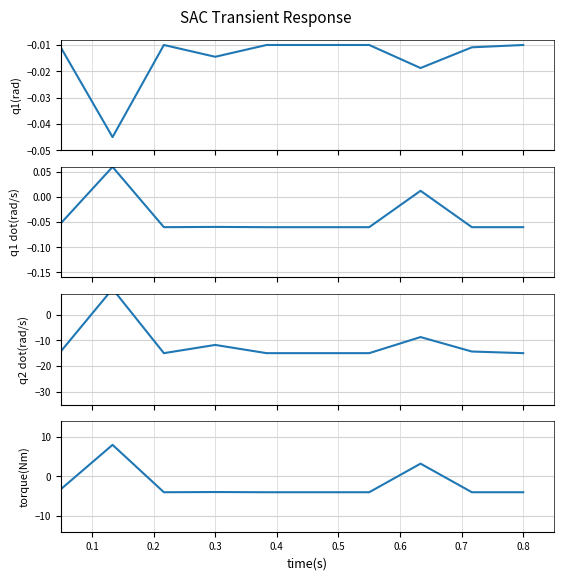

Which series has the widest spread of values?

q2 dot(rad/s)